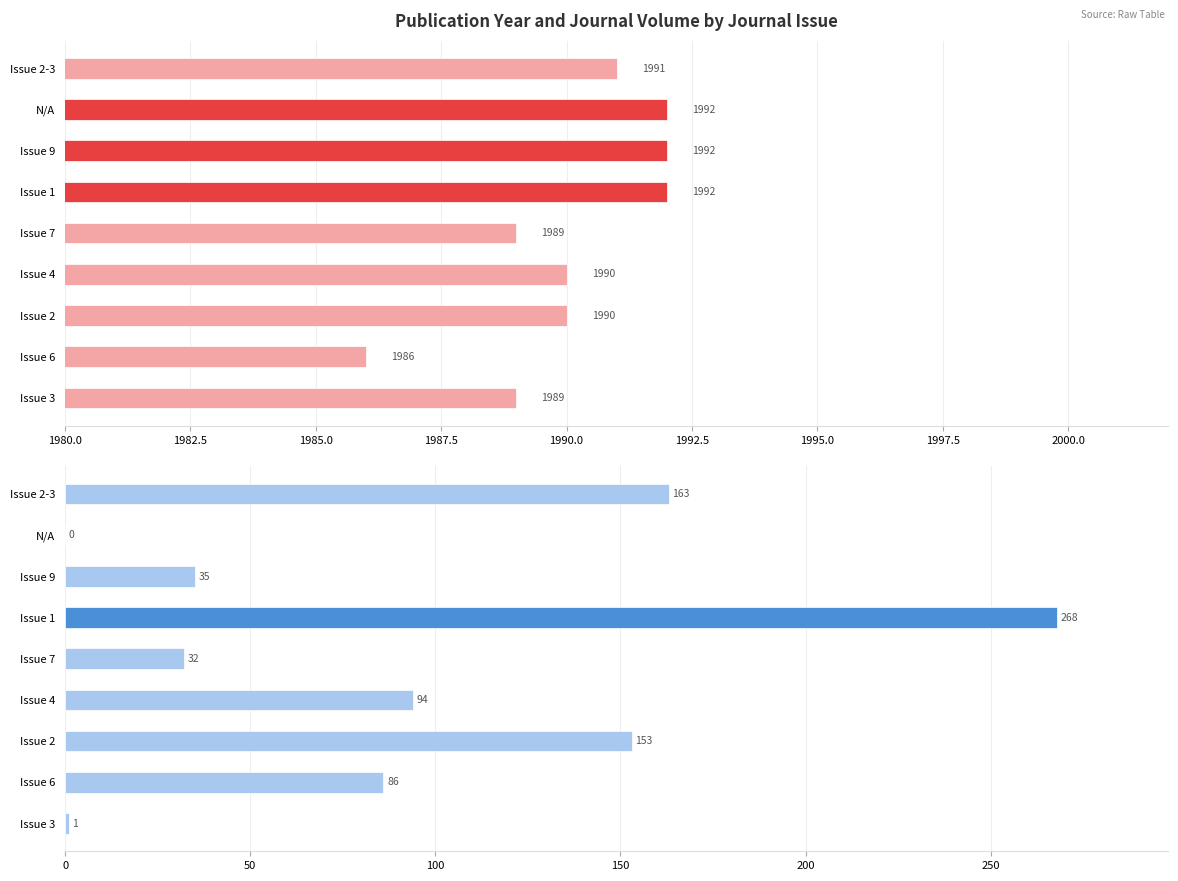

Between Issue 4 and Issue 9, which is larger?

Issue 9